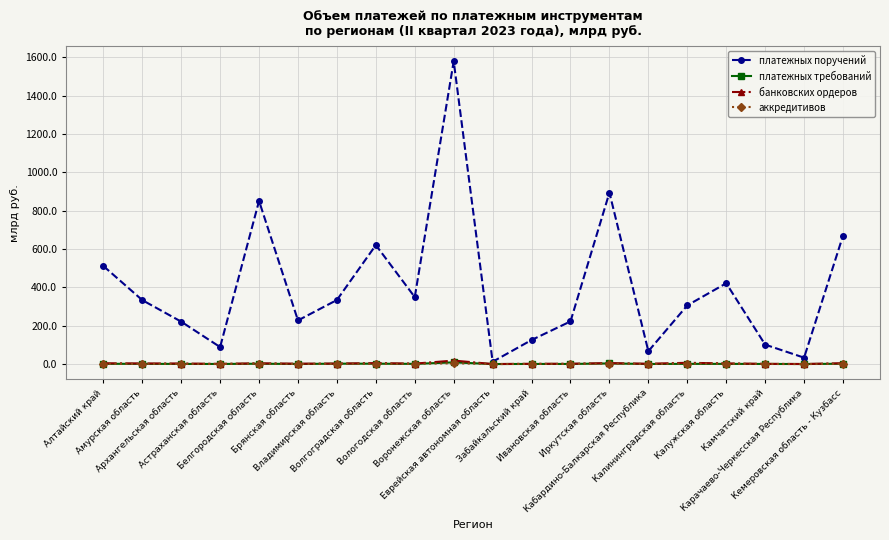

What position from the left is Иркутская область?

14